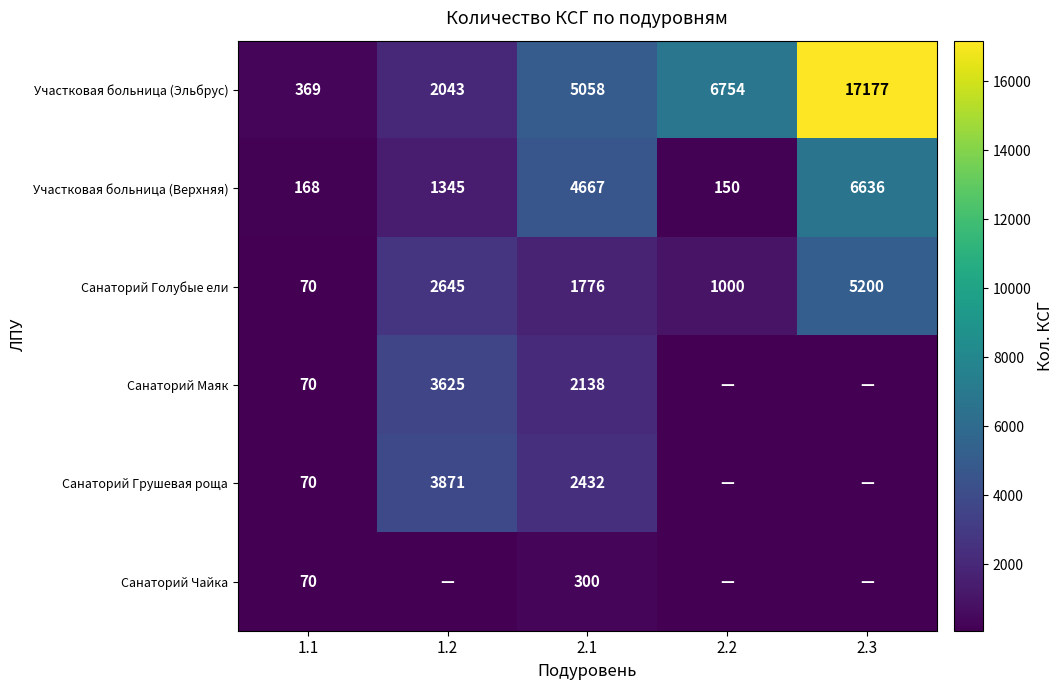

What is the spread (max minus min) of values at 2.1?

4758